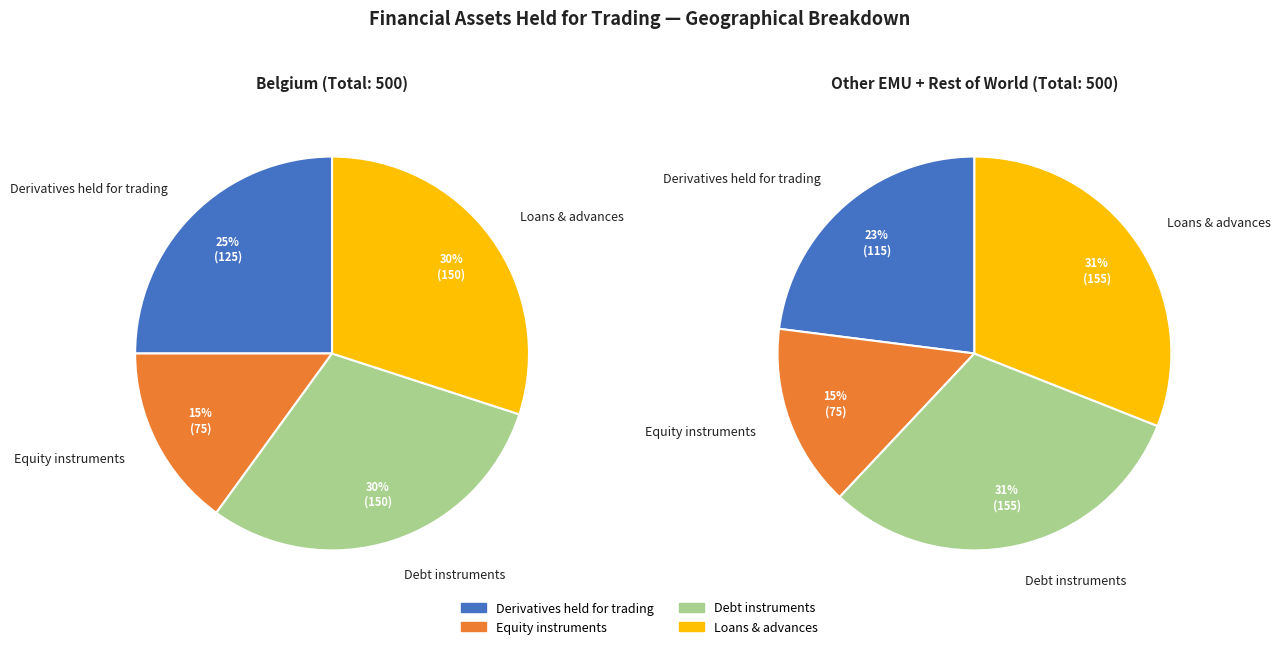

To the nearest percent, what is the combined percentage of Debt instruments and Equity instruments?

45%